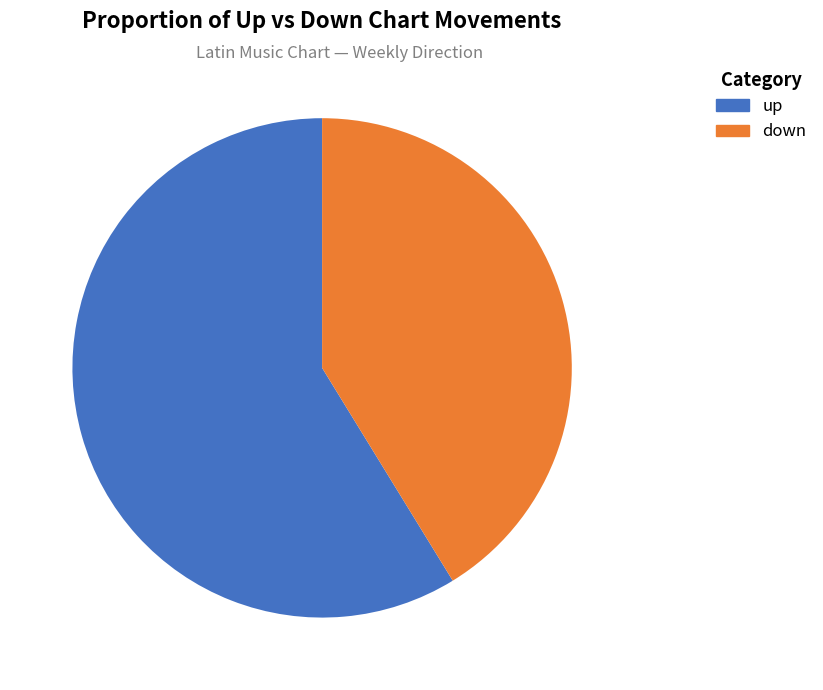

What percentage is the up slice, to the nearest percent?

59%